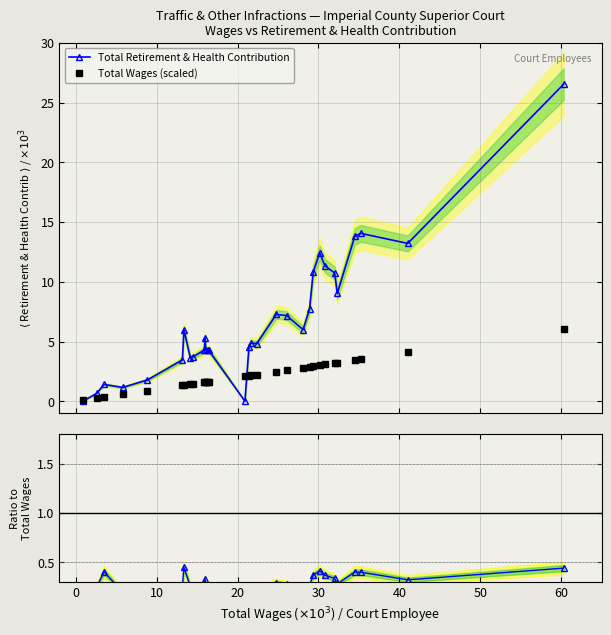

What is the value of the Total Retirement & Health Contribution point at the 16th from the left?

4.5